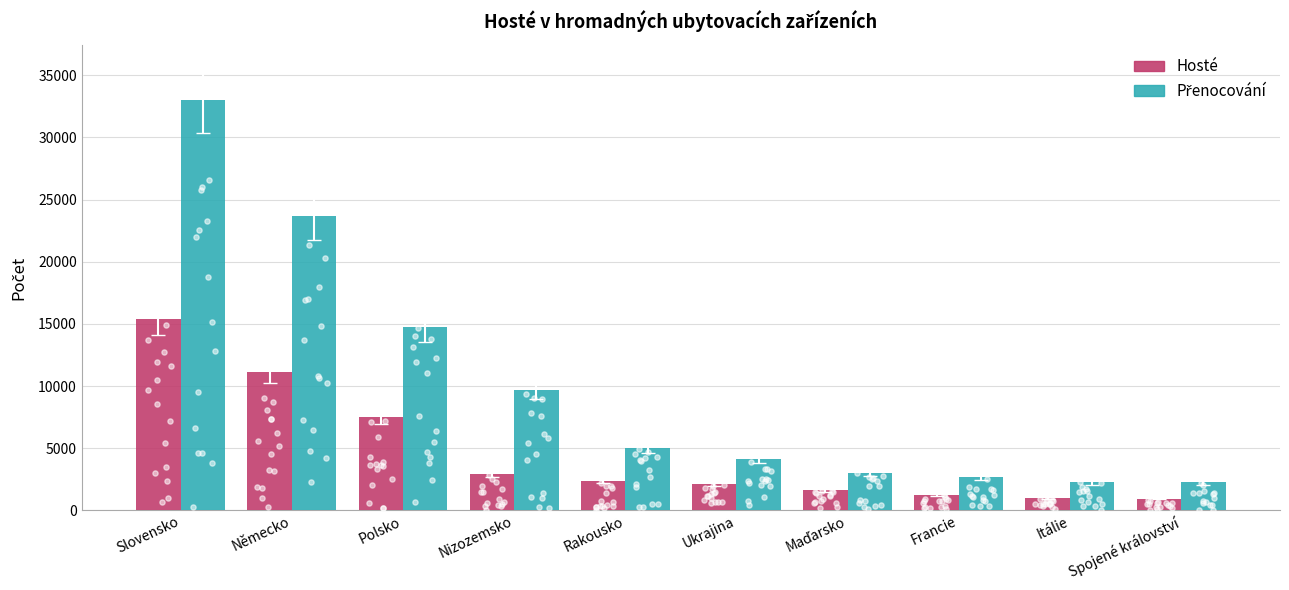

At which category is the sum across all series the highest?

Slovensko